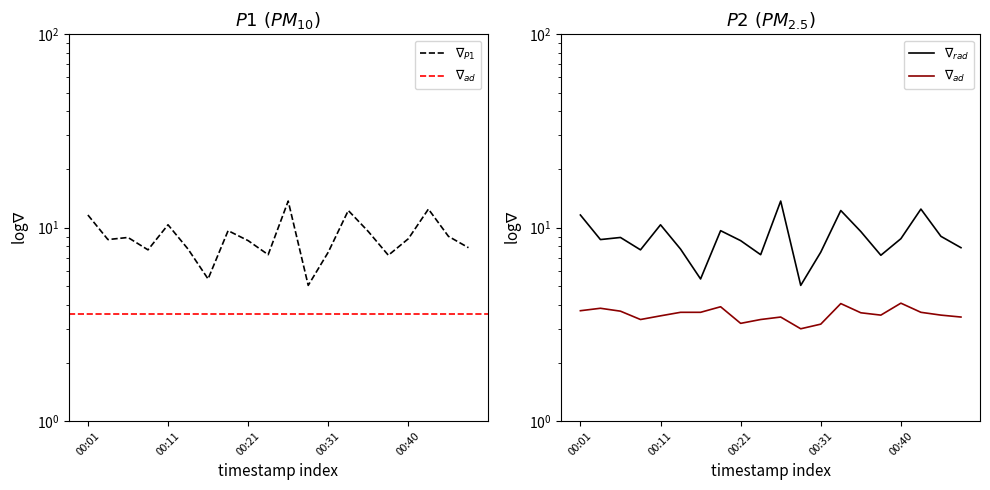

What is the average value of the $\nabla_{ad}$ series?

3.6